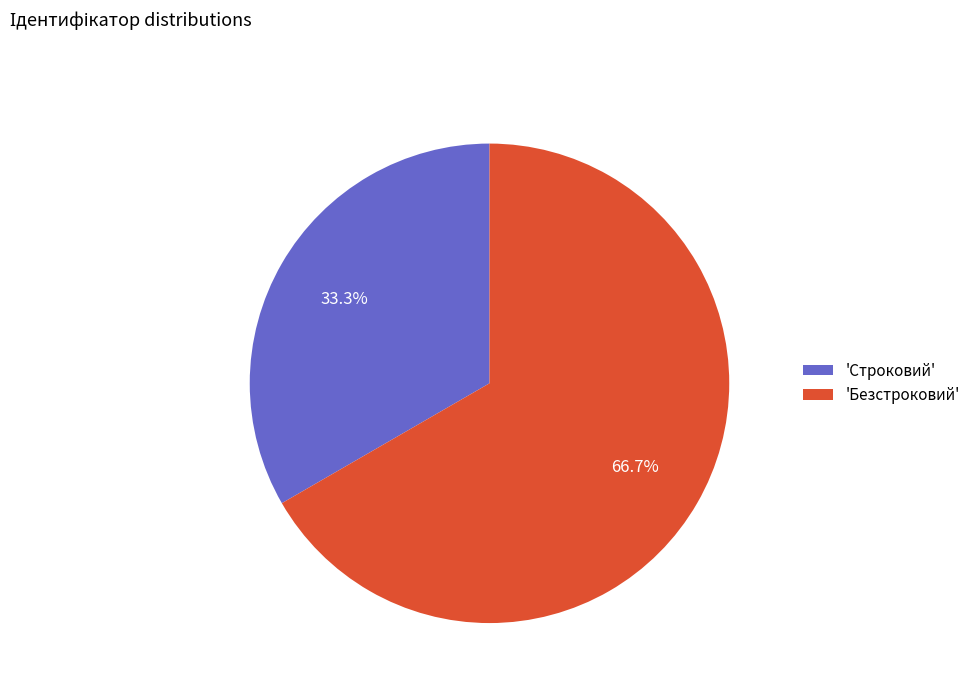

To the nearest percent, what is the difference between the largest and smallest slice percentages?

33%